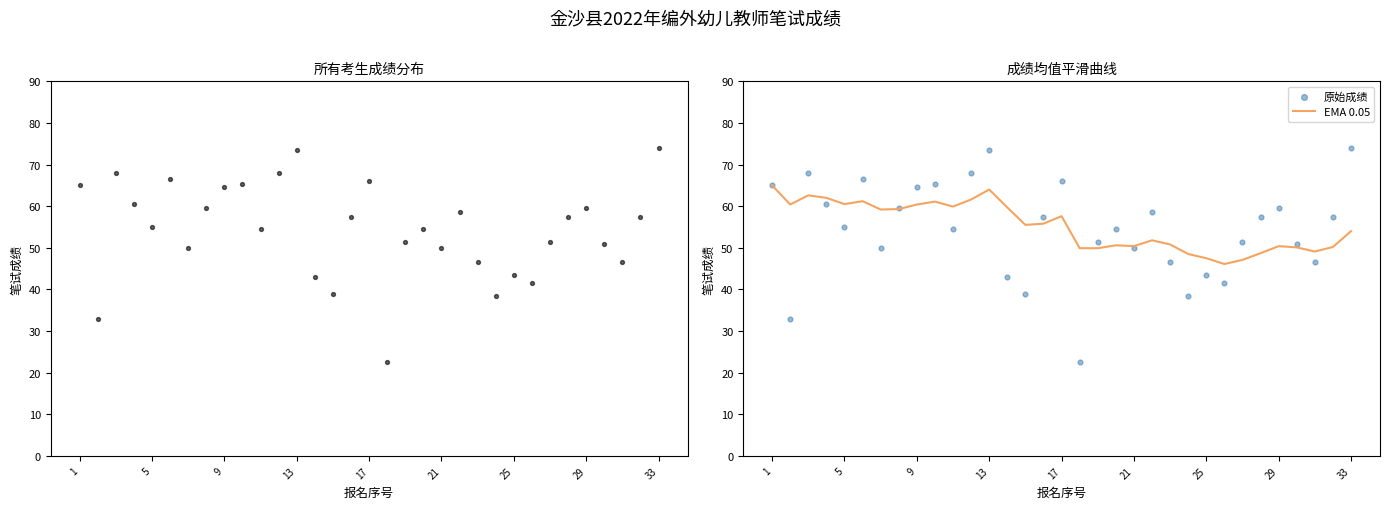

Which series contains the highest Y value?

笔试成绩